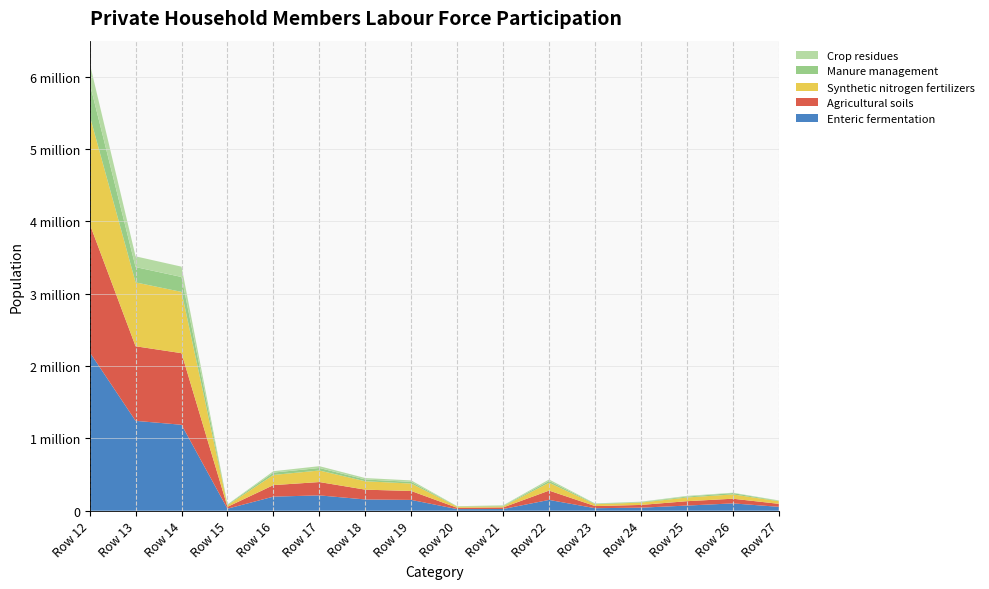

Reading right to left, transcribe all the data shown in this chart.

Enteric fermentation: Row 27=54277	Row 26=101624	Row 25=71507	Row 24=42448	Row 23=35269	Row 22=149698	Row 21=23877	Row 20=22694	Row 19=149711	Row 18=155838	Row 17=212386	Row 16=195024	Row 15=28392	Row 14=1188468	Row 13=1242745	Row 12=2192121
Agricultural soils: Row 27=41357	Row 26=64625	Row 25=60525	Row 24=37817	Row 23=29474	Row 22=128904	Row 21=21936	Row 20=18030	Row 19=123263	Row 18=135640	Row 17=184414	Row 16=159369	Row 15=25694	Row 14=989691	Row 13=1031048	Row 12=1774070
Synthetic nitrogen fertilizers: Row 27=35515	Row 26=59430	Row 25=51222	Row 24=32133	Row 23=25103	Row 22=108758	Row 21=14431	Row 20=16017	Row 19=102863	Row 18=115798	Row 17=159446	Row 16=140317	Row 15=21428	Row 14=846946	Row 13=882461	Row 12=1497082
Manure management: Row 27=5720	Row 26=18570	Row 25=12808	Row 24=7095	Row 23=7341	Row 22=24928	Row 21=7097	Row 20=4181	Row 19=23122	Row 18=24824	Row 17=35019	Row 16=32857	Row 15=8421	Row 14=206263	Row 13=211983	Row 12=448320
Crop residues: Row 27=5842	Row 26=5195	Row 25=9303	Row 24=5684	Row 23=4371	Row 22=20146	Row 21=7505	Row 20=2013	Row 19=20400	Row 18=19842	Row 17=24968	Row 16=19052	Row 15=4266	Row 14=142745	Row 13=148587	Row 12=276988